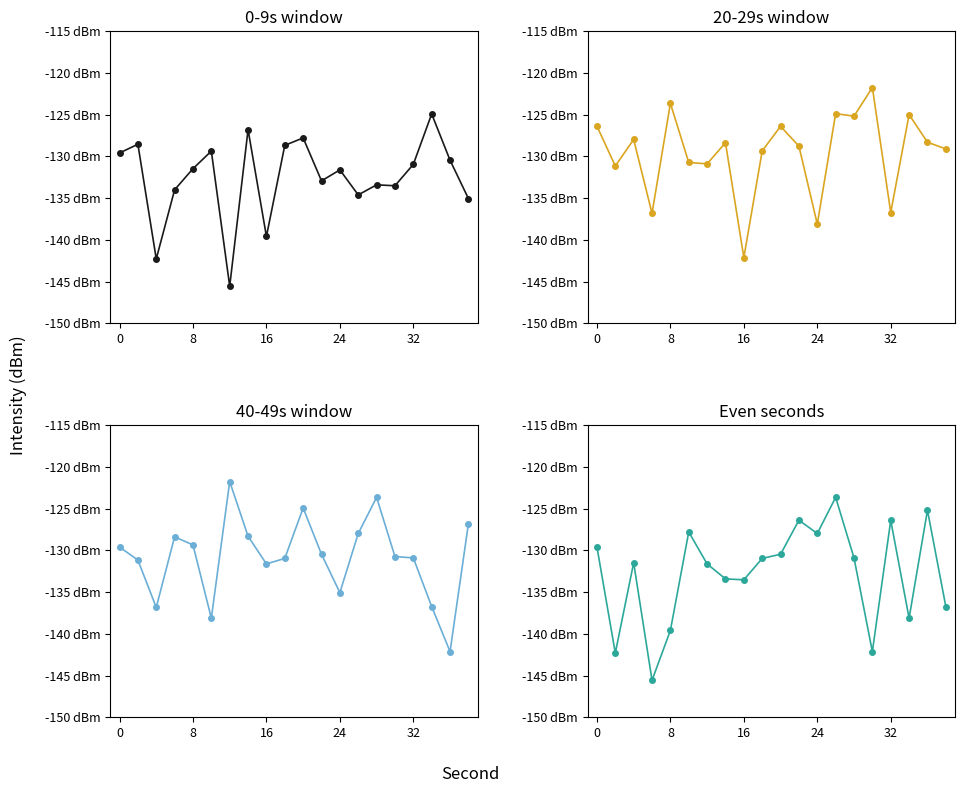

What is the maximum value shown in the chart?

-121.7